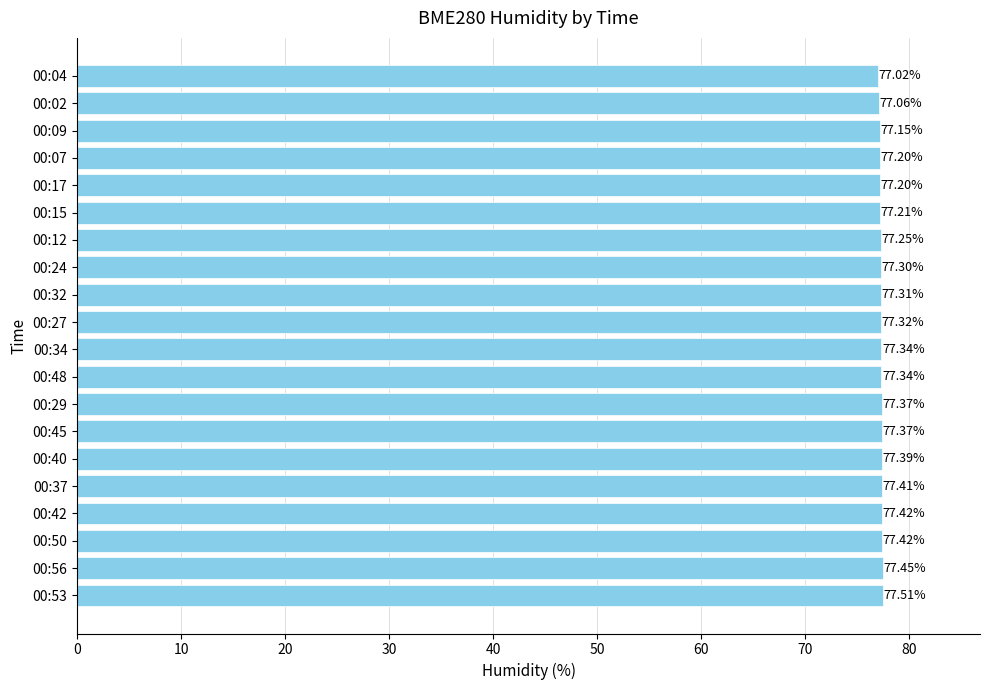

What is the difference between the second highest and minimum values?

0.4